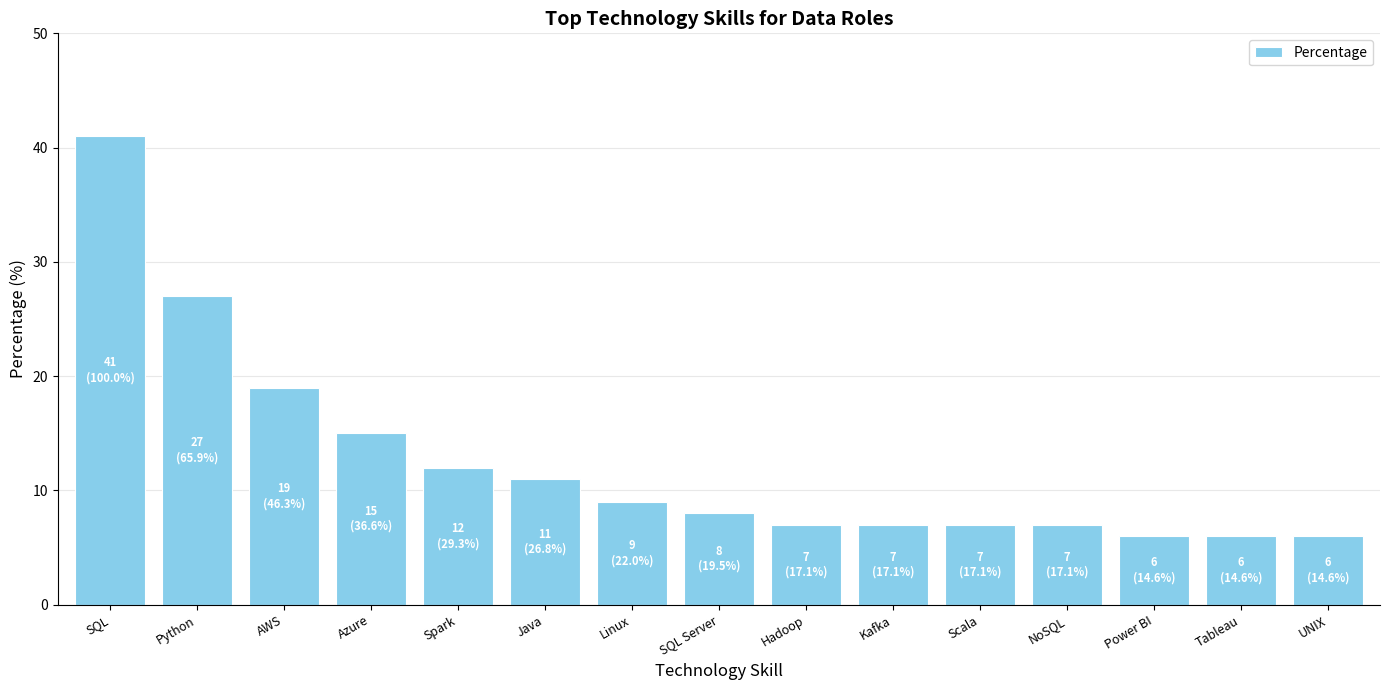

How many data points does each series have?

15